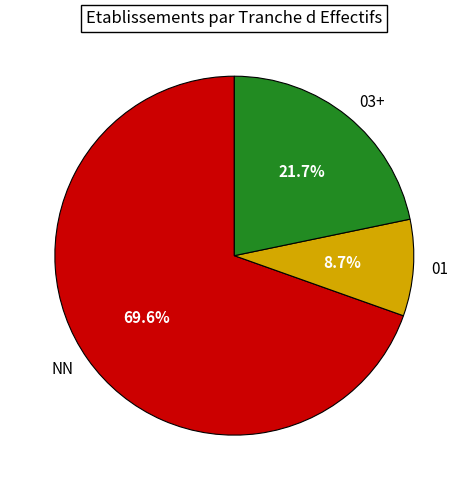

Rank the categories by value from lowest to highest.

01, 03+, NN